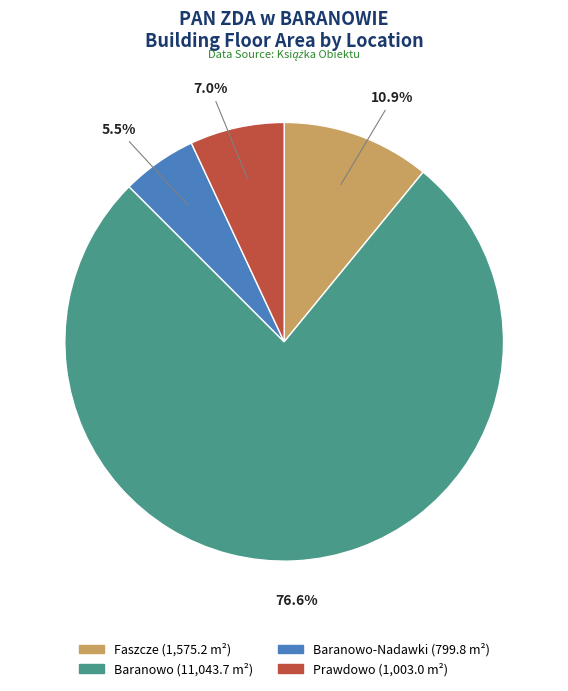

Is there a majority slice in this chart?

Yes